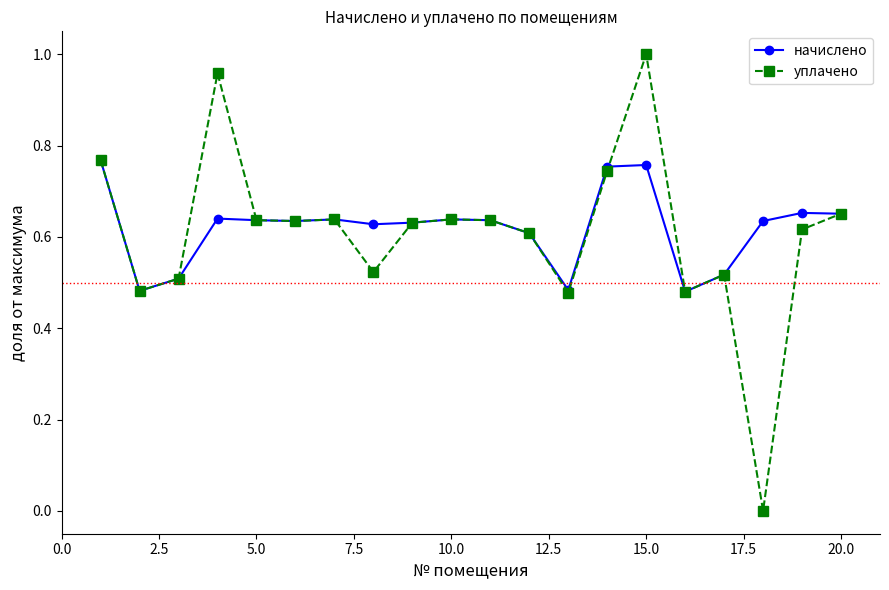

True or false: начислено has more than 1 points higher than both neighbors.

True